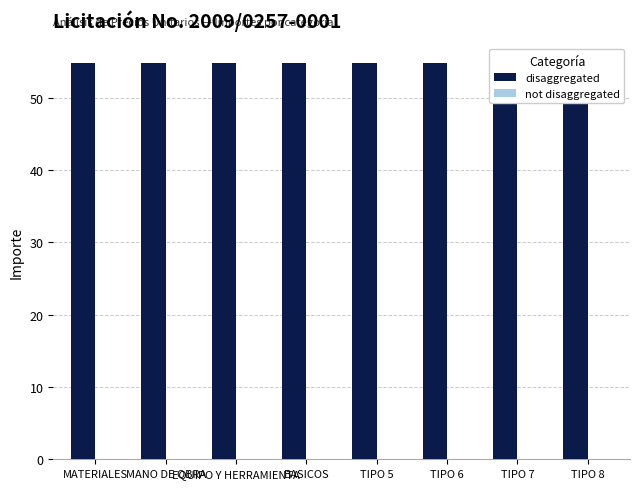

What are all the series names shown in the legend?

disaggregated, not disaggregated